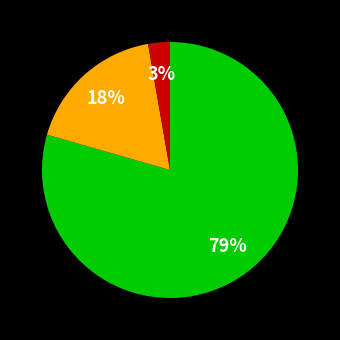

To the nearest percent, what is the average slice percentage?

33%